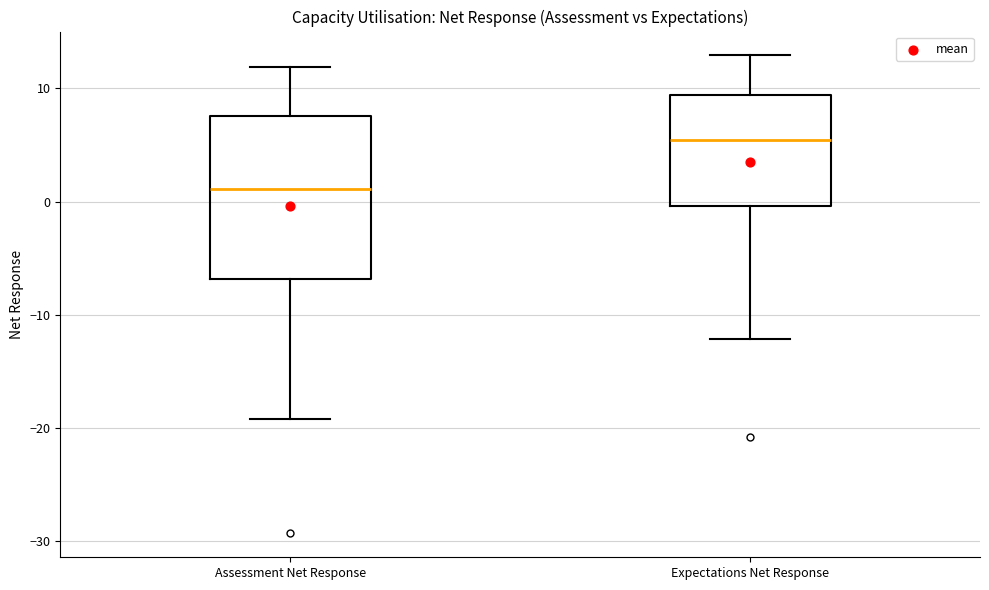

Reading left to right, read every box against the y-axis: the position of its median line, the range the box covers, and the ends of its whiskers. The values are not printed on the chart, so give them approximately, as read against the axis.

Assessment Net Response: median 1, box -7 to 8, whiskers -19 to 12
Expectations Net Response: median 5, box 0 to 9, whiskers -12 to 13